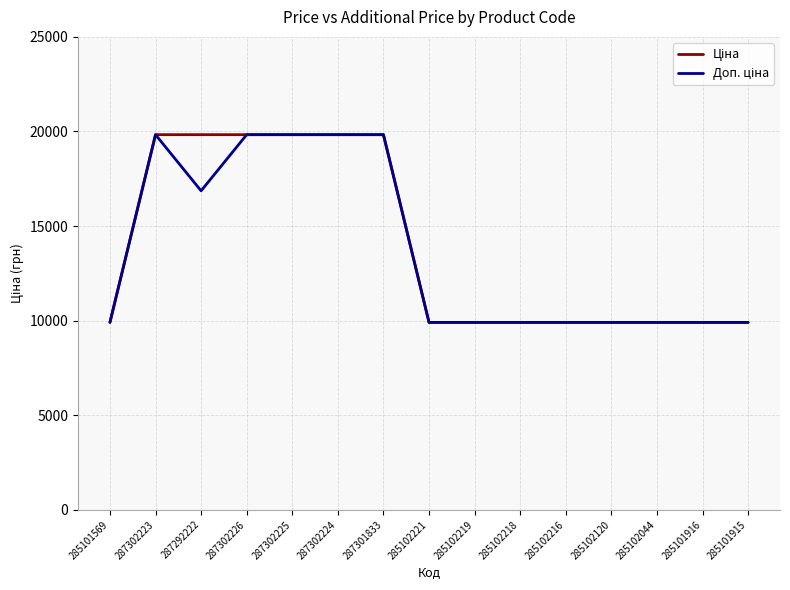

What is the total value across all series at 287302225?

39662.1